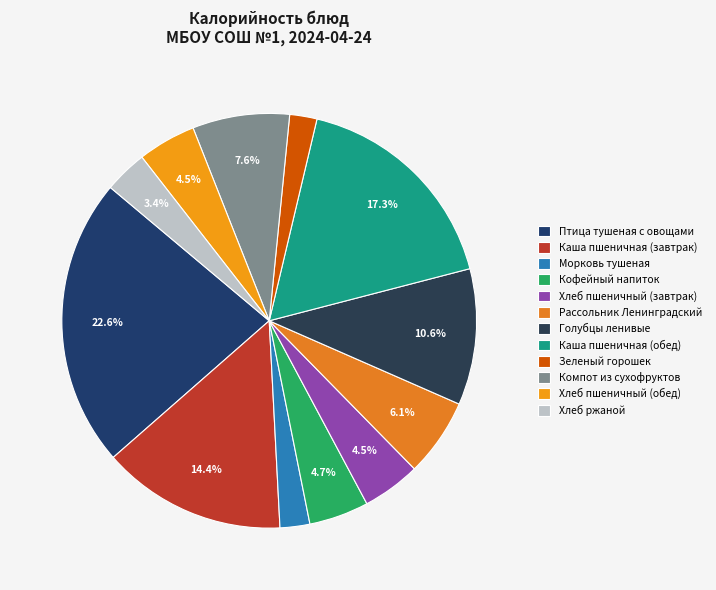

Between Морковь тушеная and Хлеб ржаной, which is larger?

Хлеб ржаной